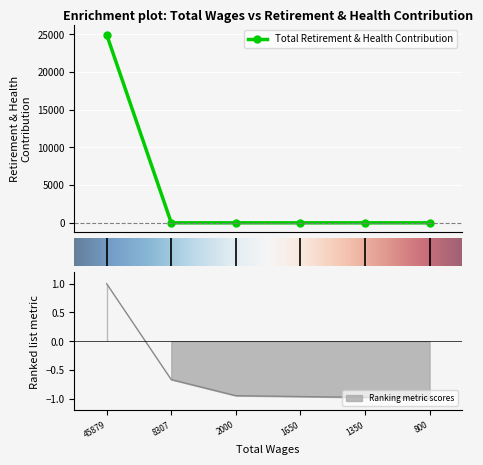

Is it true that the value at 1350.0 is 9135?

False